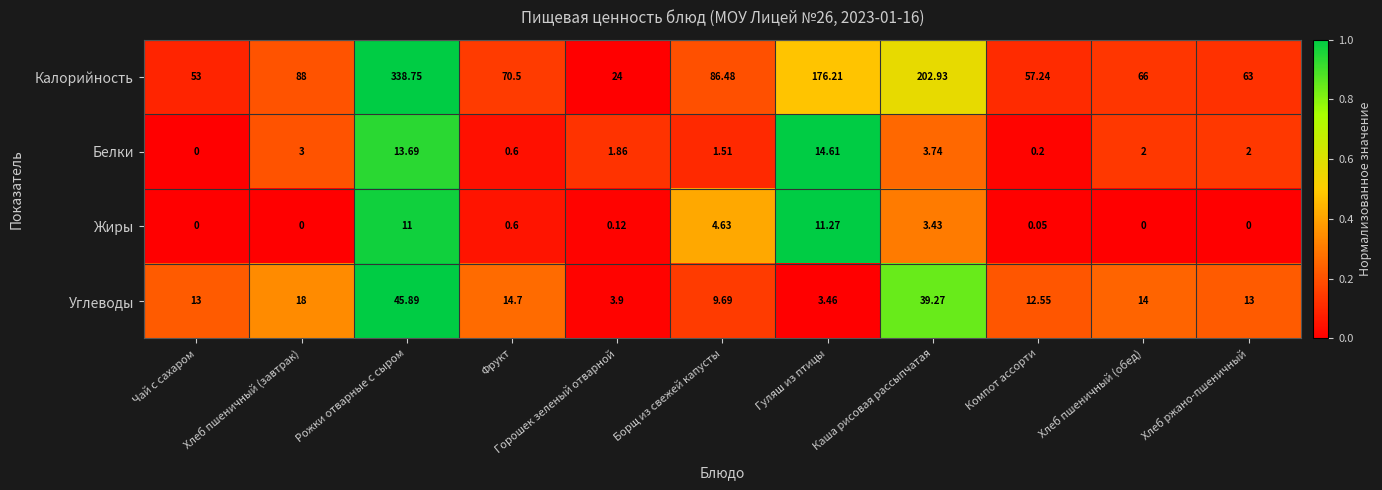

Which series changed the most between Рожки отварные с сыром and Гуляш из птицы?

Калорийность